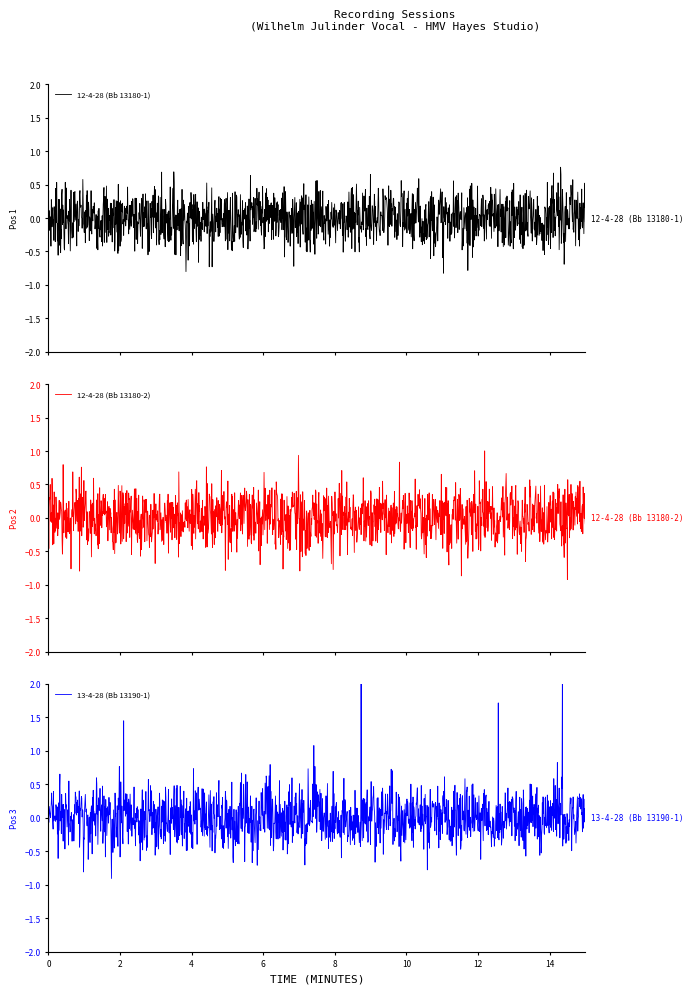

What is the lowest value of the 12-4-28 (Bb 13180-1) series?

-0.8